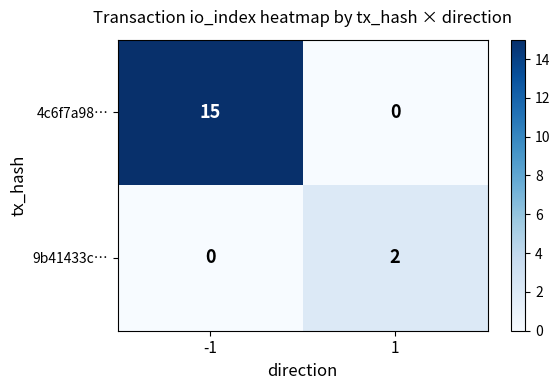

Which series has the widest spread of values?

4c6f7a98…